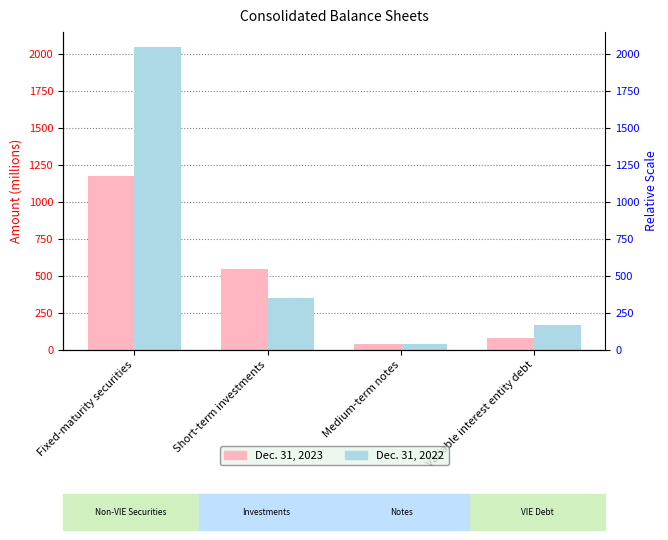

Is it true that Dec. 31, 2023 equals 548 at Short-term investments?

True